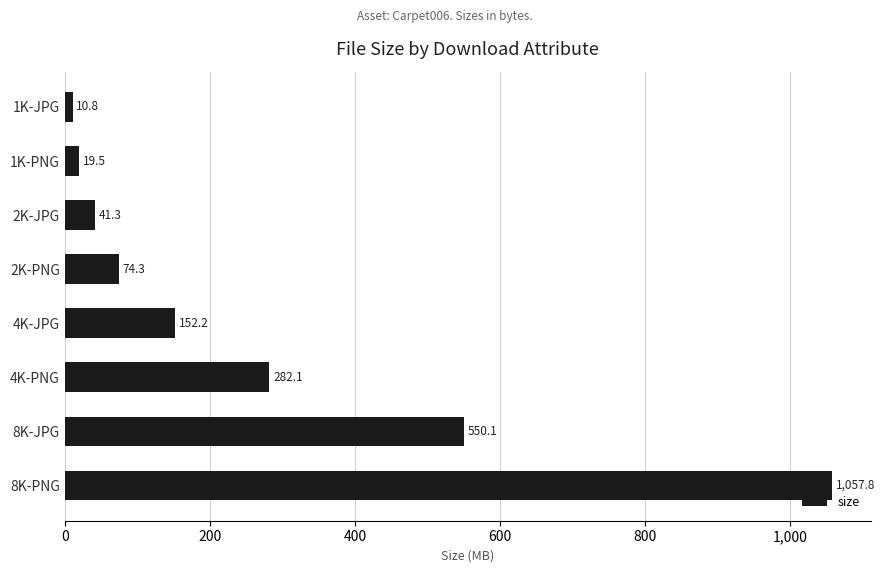

Where is the data nearest to the value 534?

8K-JPG